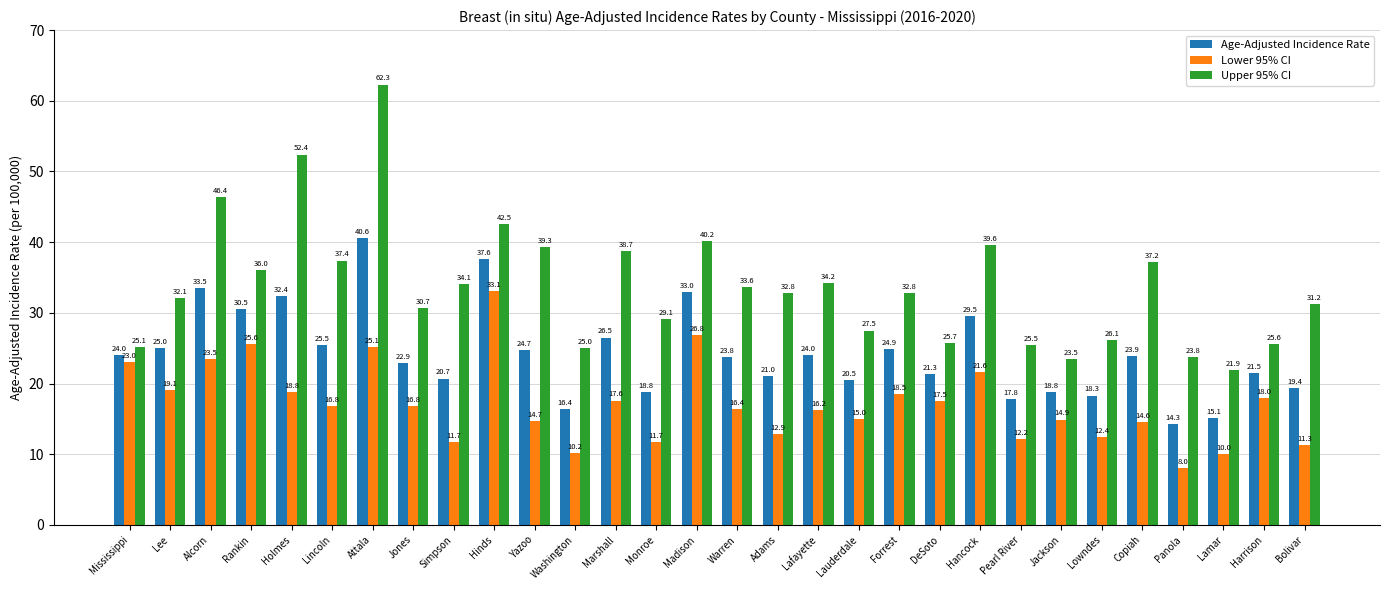

What position from the left is Hinds?

10